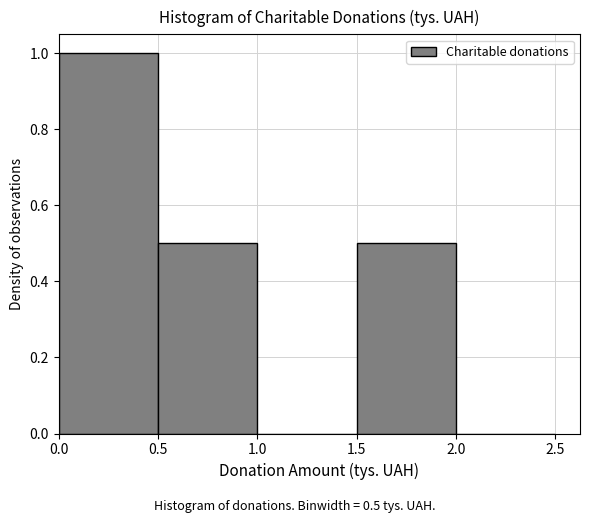

Over which range of the x-axis is the bar tallest?

0.0 to 0.5